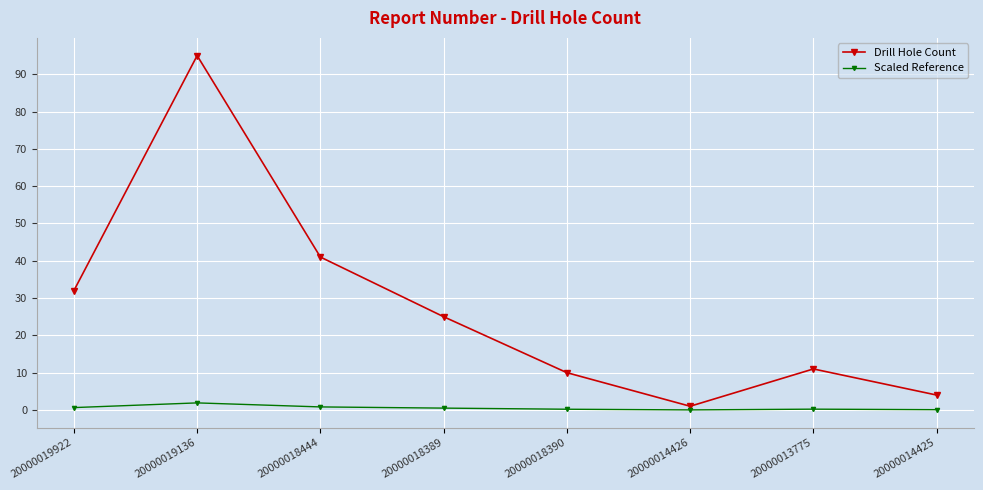

Which series has the largest total across all categories?

Drill Hole Count